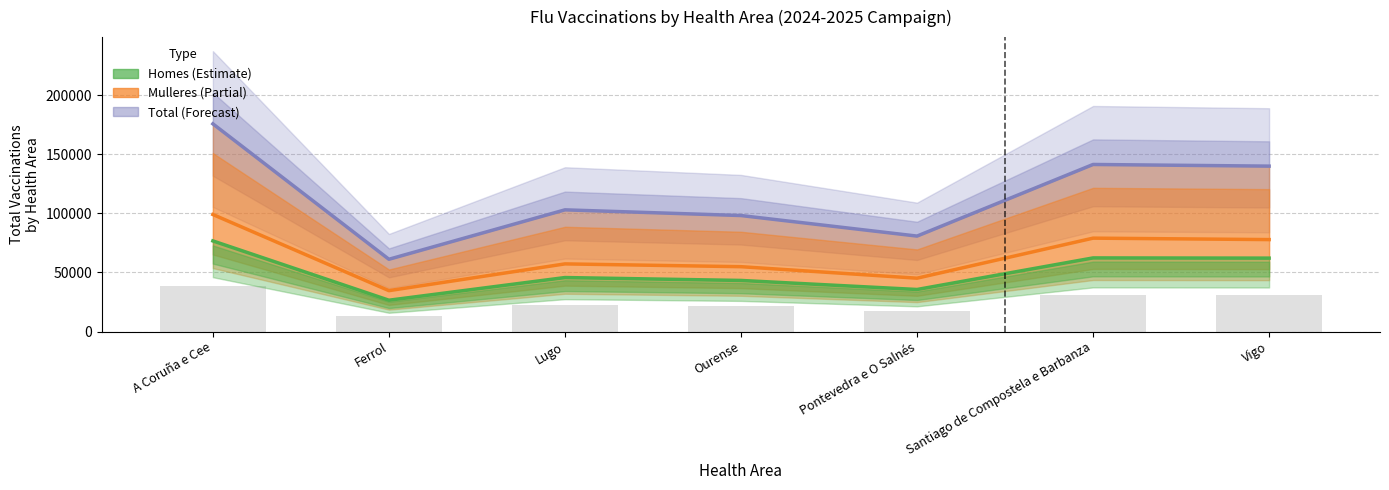

Rank the series by their maximum value, from lowest to highest.

Homes, Mulleres, Total